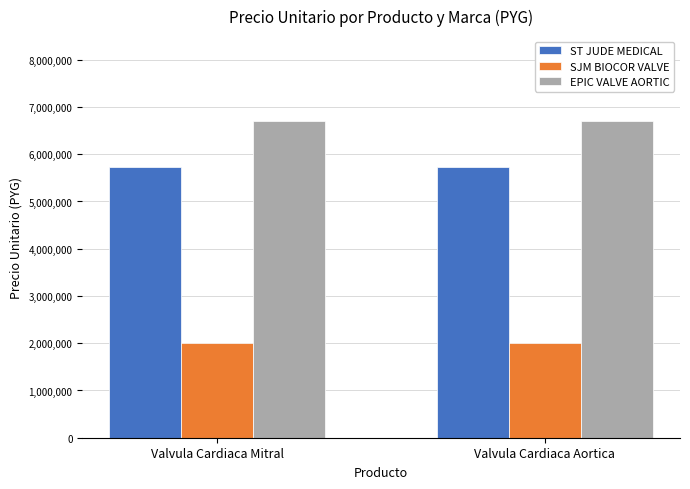

The value of EPIC VALVE AORTIC at Valvula Cardiaca Aortica is 6700000. True or false?

True